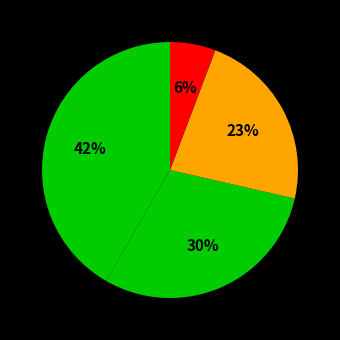

Count the number of slices in the pie.

4